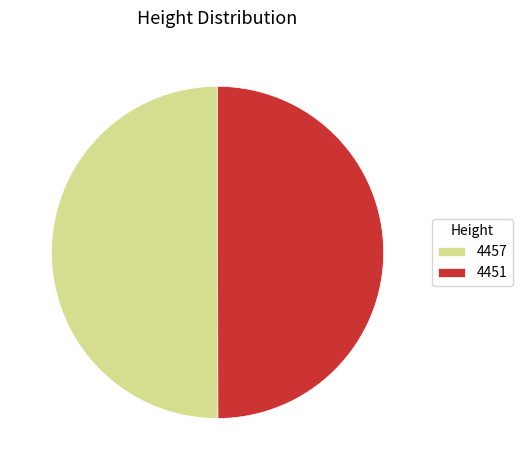

What is the ratio of the value at 4451 to the value at 4457?

1.0